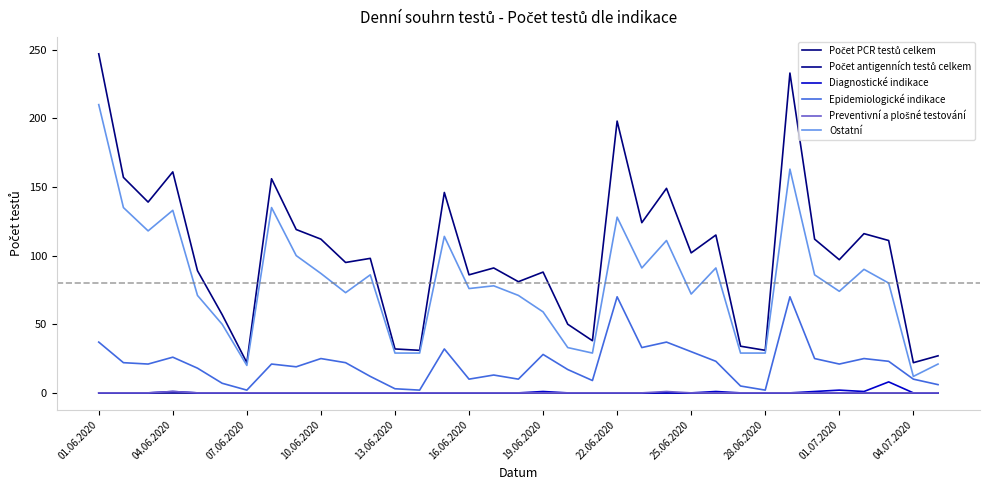

Is this an area chart (filled region under the line)?

No